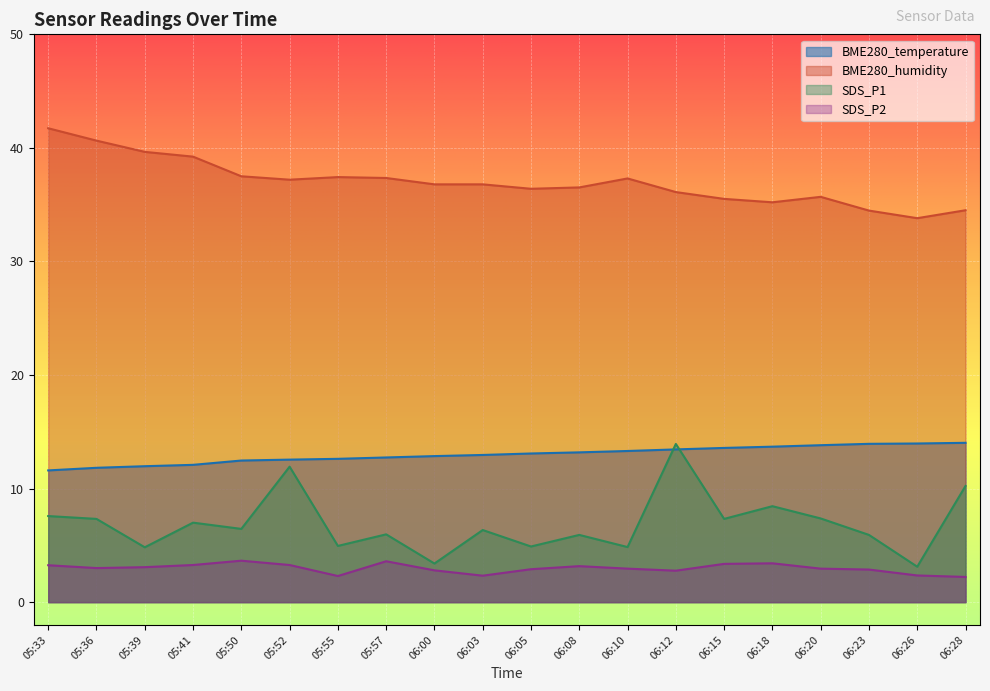

Which series has the widest spread of values?

SDS_P1